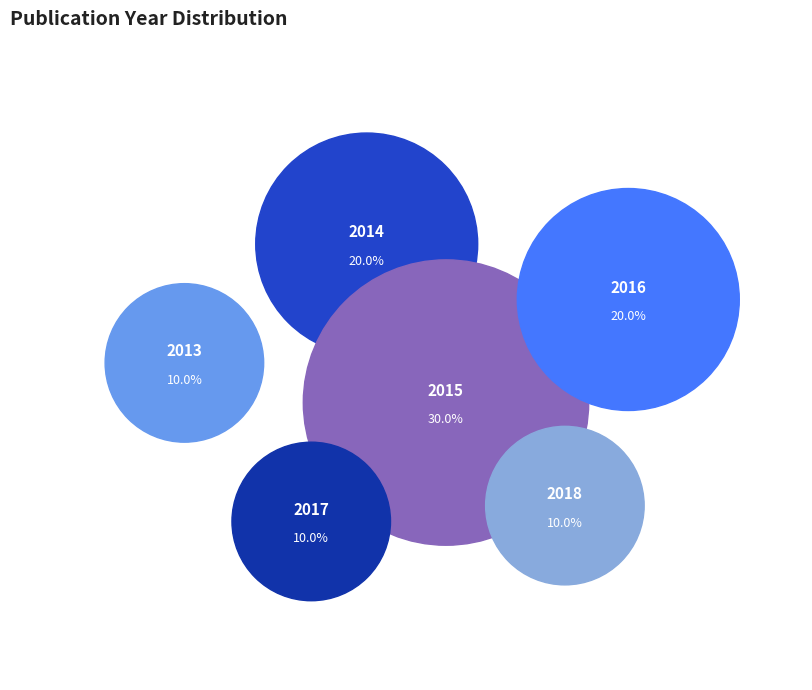

The 2015 slice represents 1% of the pie. True or false?

False